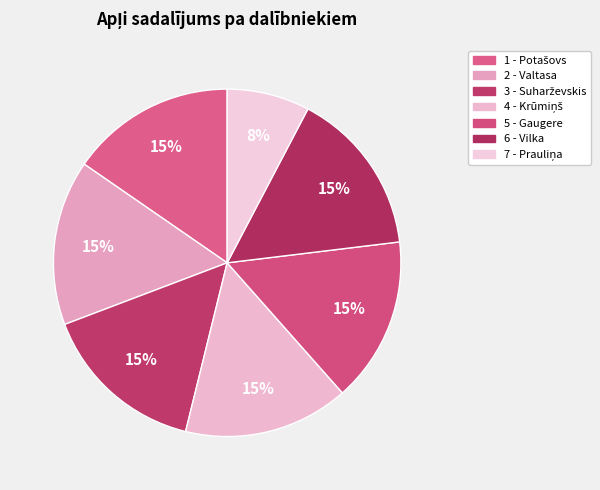

True or false: 4 - Krūmiņš accounts for 1% of the total.

False